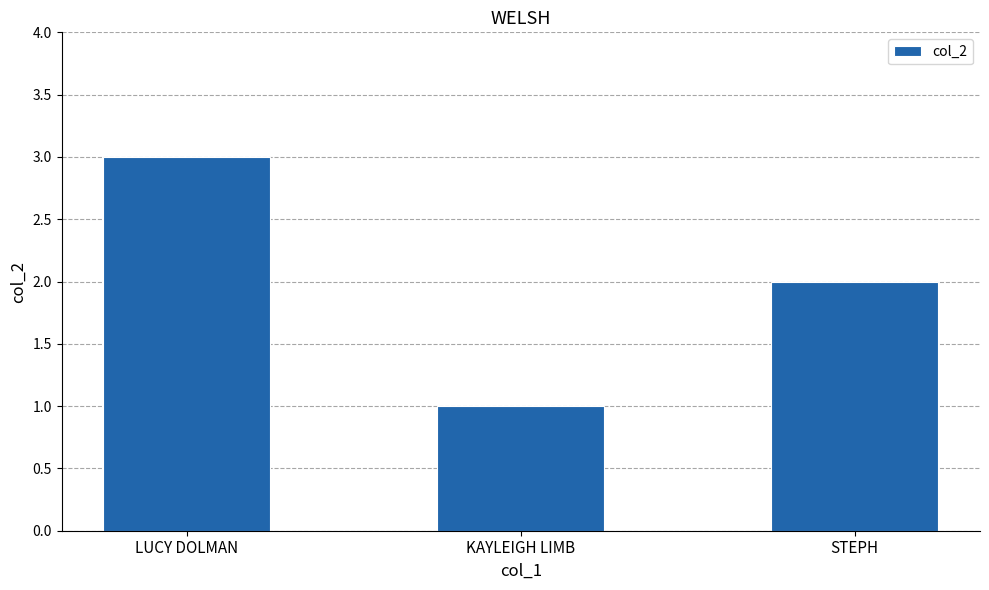

Which has a higher value, LUCY DOLMAN or STEPH?

LUCY DOLMAN